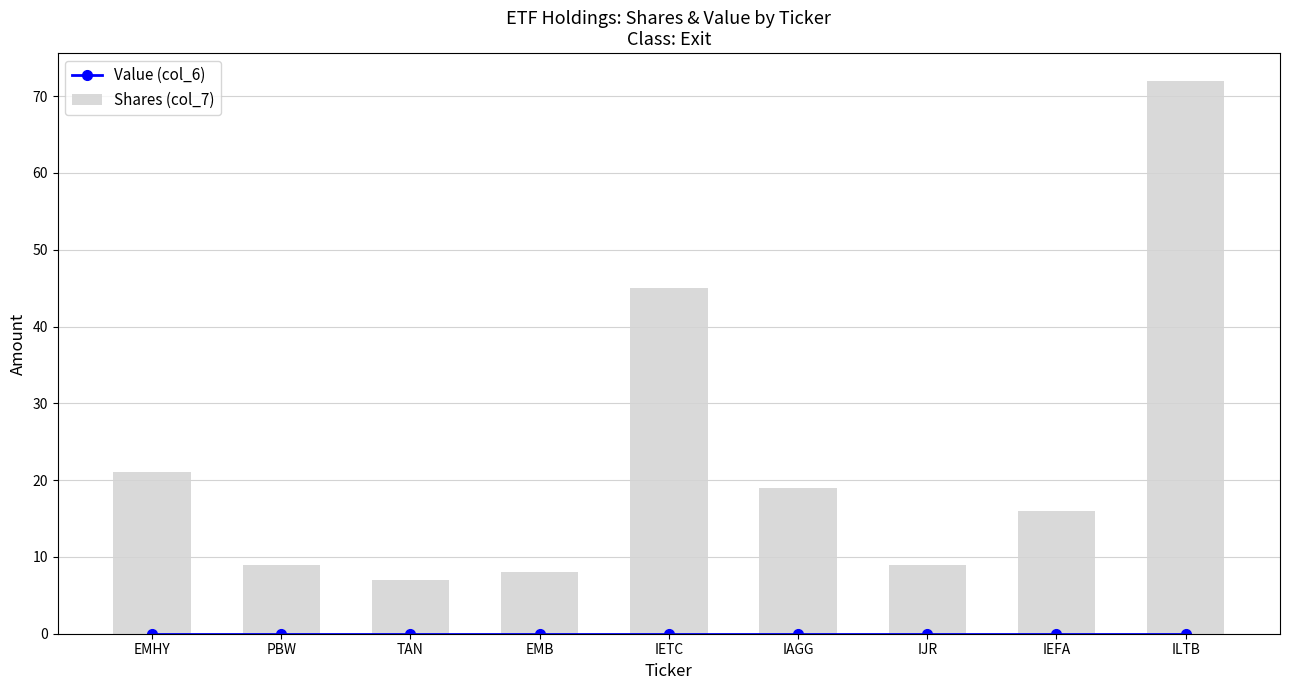

What is the total value across all series at IEFA?

16